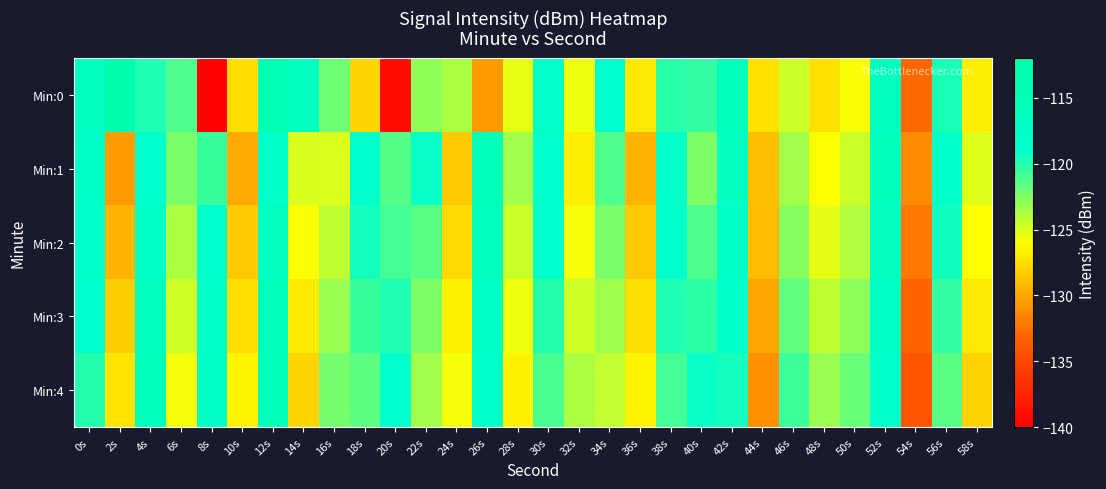

What is the total value across all series at 30s?

-598.0